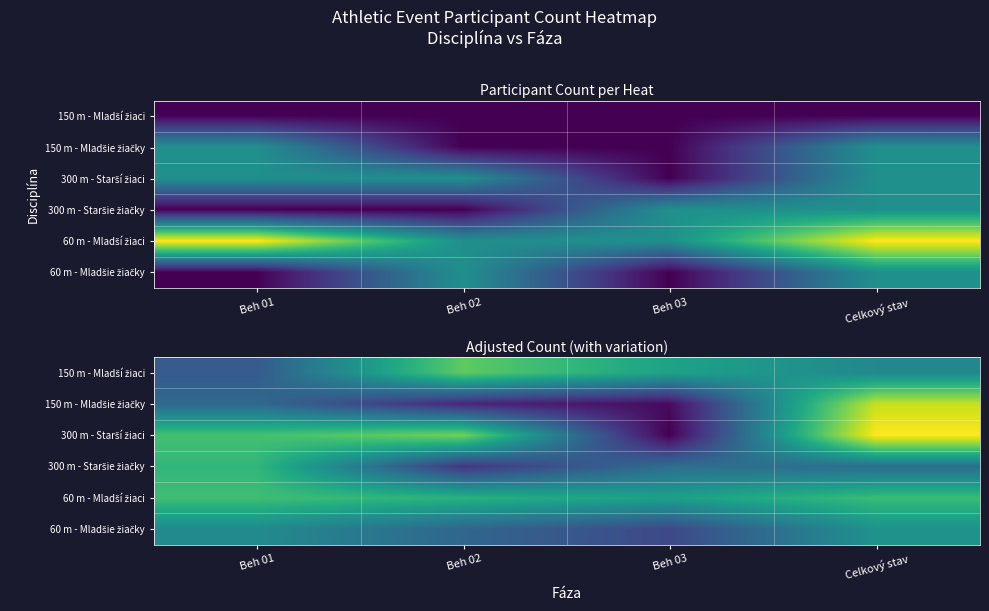

Rank the series by their maximum value, from lowest to highest.

60 m - Mladšie žiačky, 300 m - Staršie žiačky, 60 m - Mladší žiaci, 150 m - Mladší žiaci, 150 m - Mladšie žiačky, 300 m - Starší žiaci